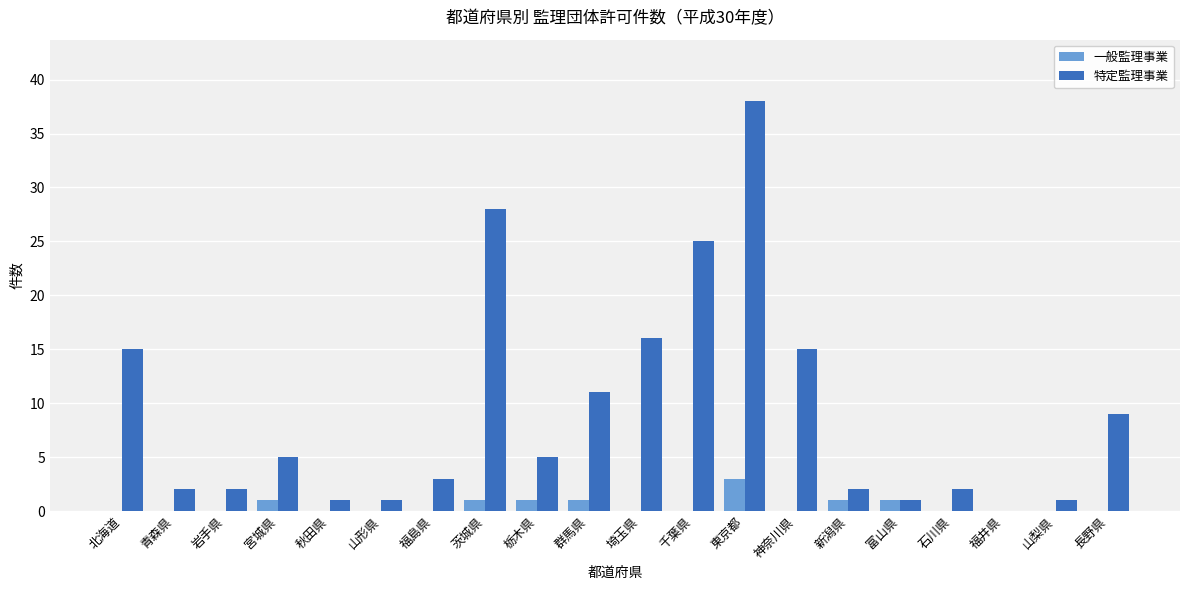

Which series has the widest spread of values?

特定監理事業